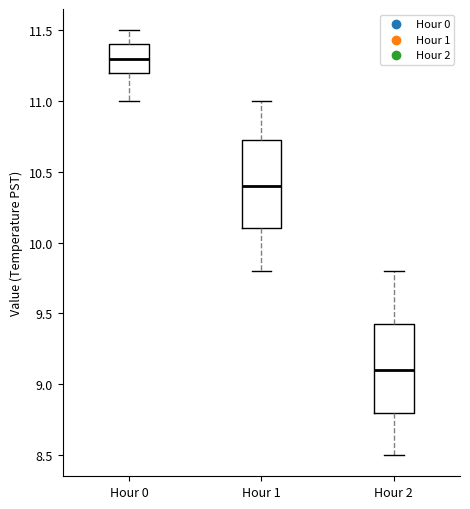

Reading left to right, read every box against the y-axis: the position of its median line, the range the box covers, and the ends of its whiskers. The values are not printed on the chart, so give them approximately, as read against the axis.

Hour 0: median 11.30, box 11.20 to 11.40, whiskers 11.00 to 11.50
Hour 1: median 10.40, box 10.10 to 10.75, whiskers 9.80 to 11.00
Hour 2: median 9.10, box 8.80 to 9.45, whiskers 8.50 to 9.80